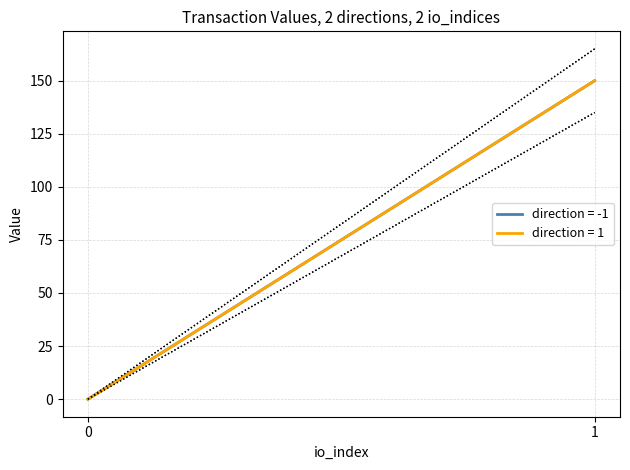

True or false: value and io_index cross at least once.

False